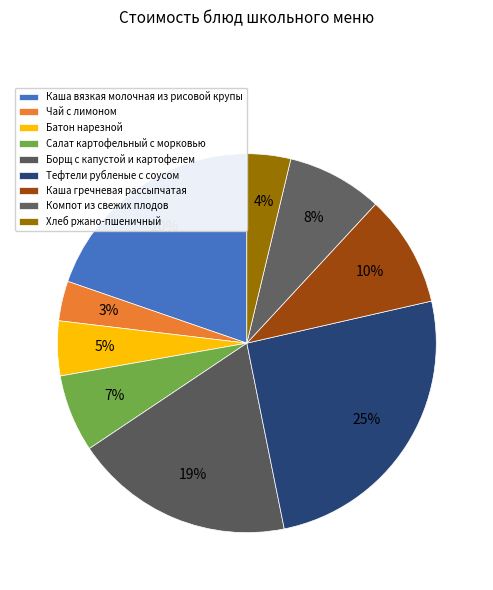

How many slices are in this pie chart?

9